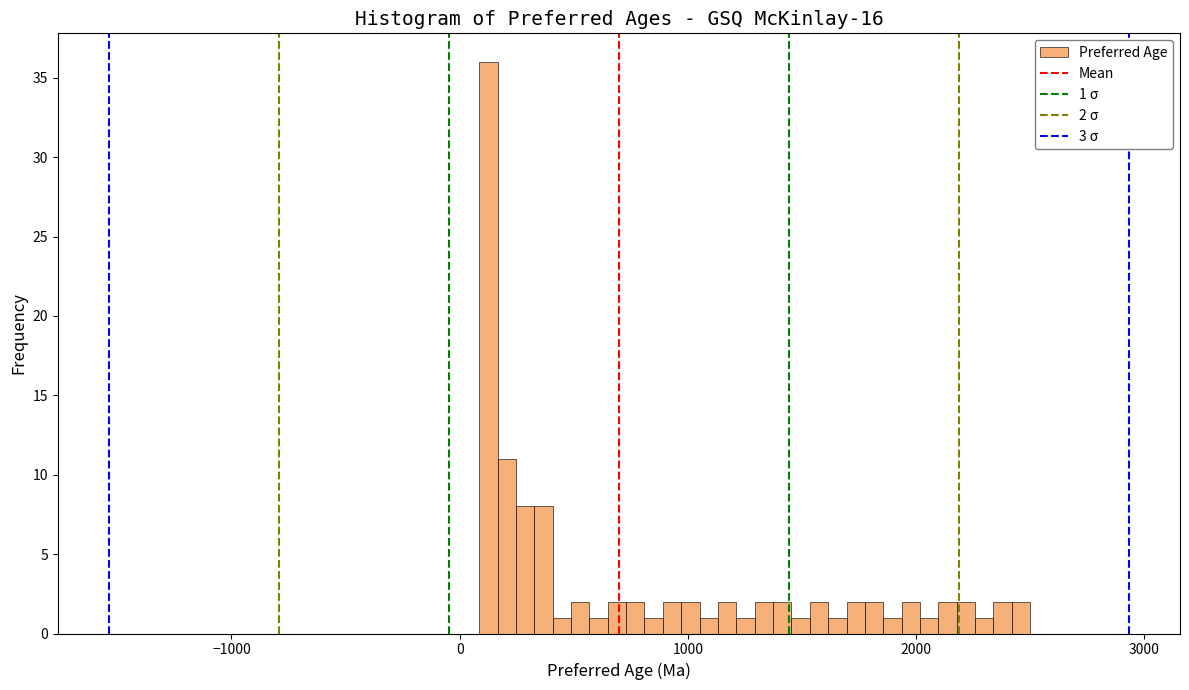

Around what value on the x-axis is the tallest bar? Give the approximate position of its centre, as read against the axis.

100